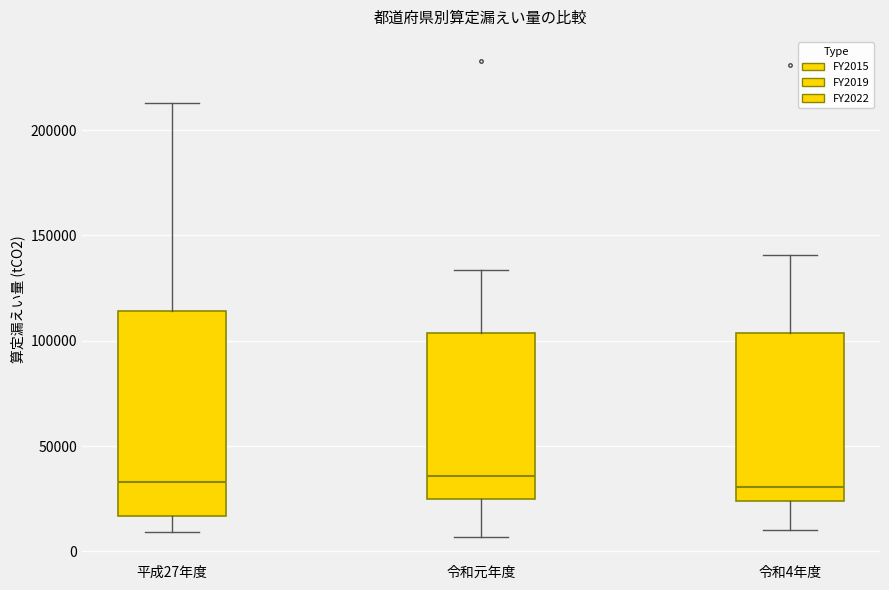

Which box is the tallest, from its lower edge to its upper edge?

平成27年度